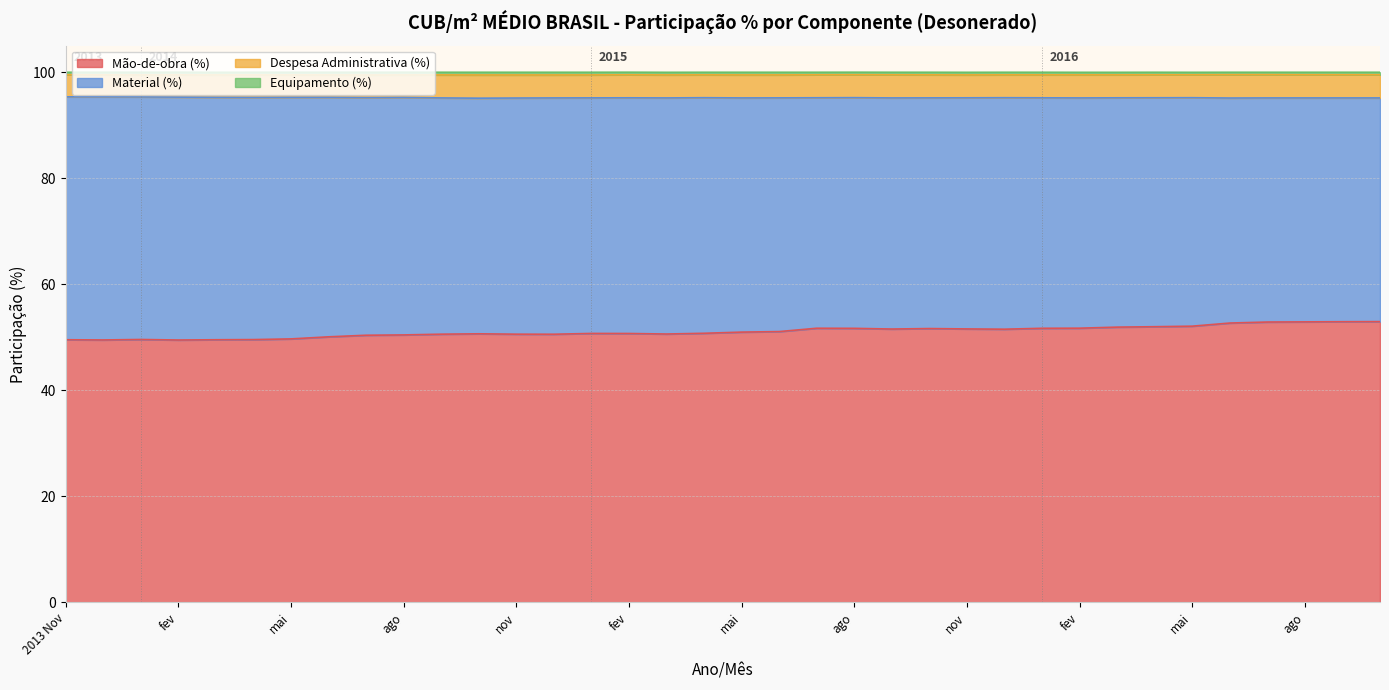

What is the difference between the highest and lowest values at Jan?

49.1